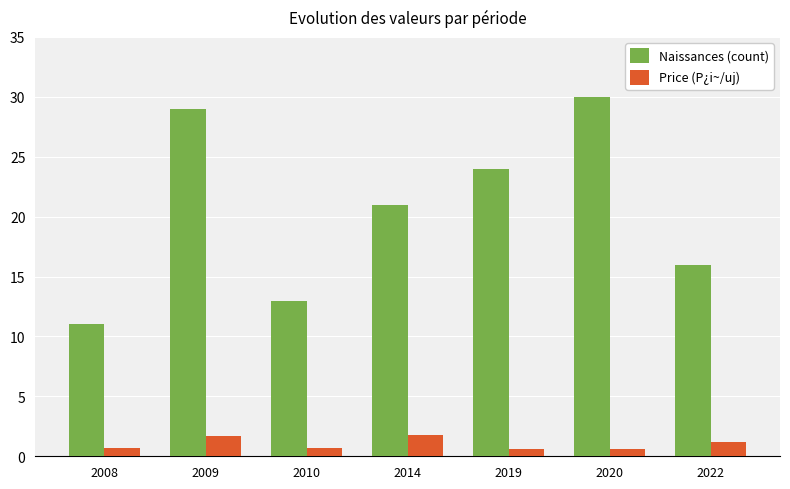

What is the difference between the highest and lowest values at 2014?

19.2